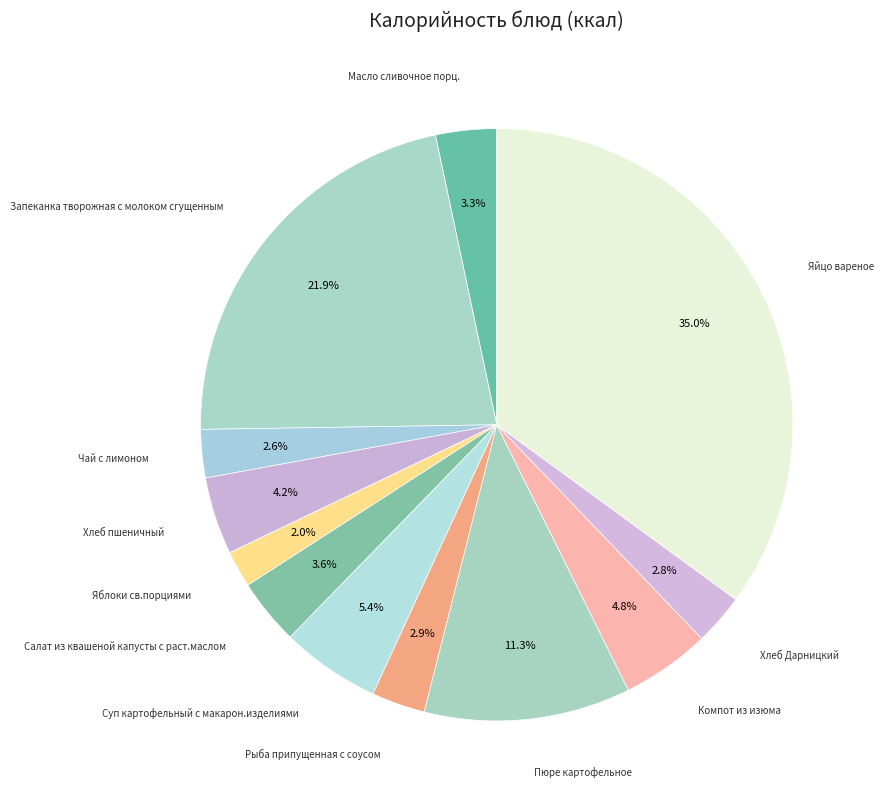

Rank the categories by value from highest to lowest.

Яйцо вареное, Запеканка творожная с молоком сгущенным, Пюре картофельное, Суп картофельный с макарон.изделиями, Компот из изюма, Хлеб пшеничный, Салат из квашеной капусты с раст.маслом, Масло сливочное порц., Рыба припущенная с соусом, Хлеб Дарницкий, Чай с лимоном, Яблоки св.порциями